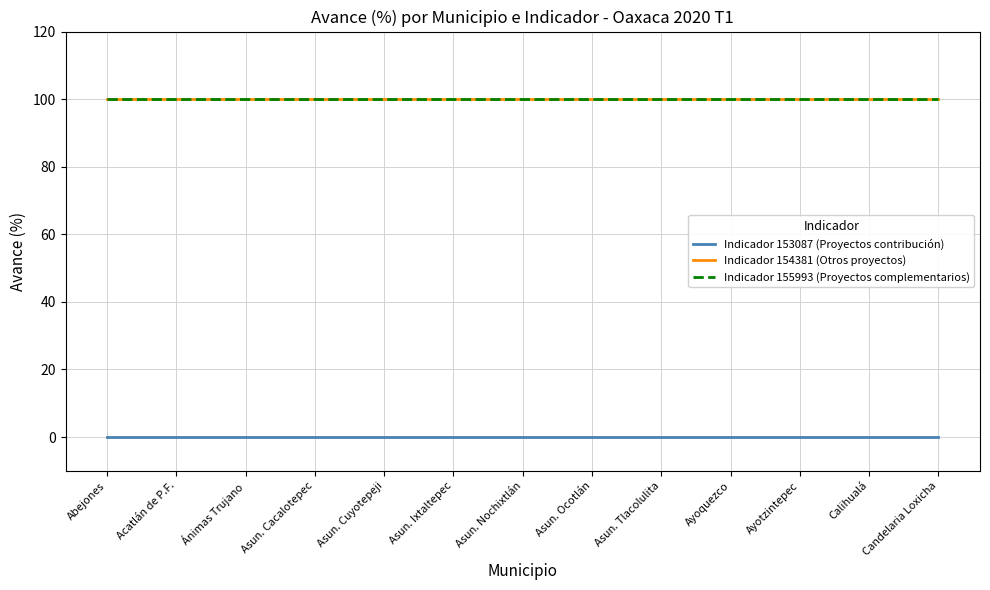

Does the chart display data point markers on the line(s)?

No